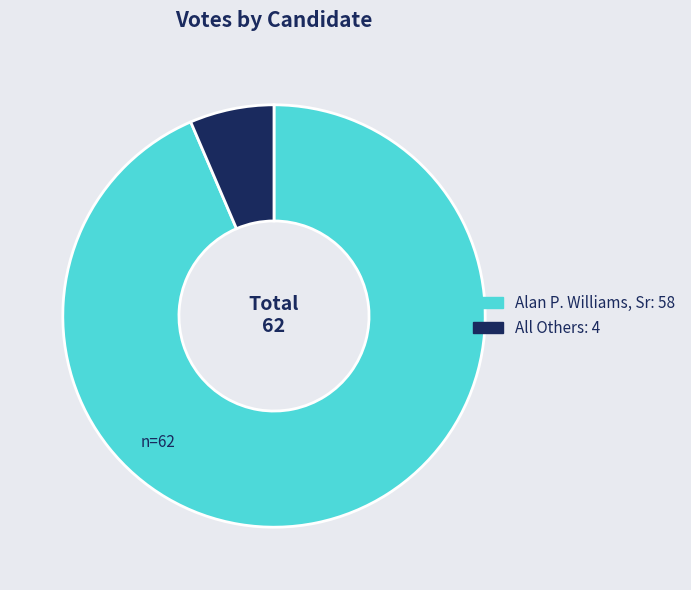

The Alan P. Williams, Sr slice represents 99% of the pie. True or false?

False